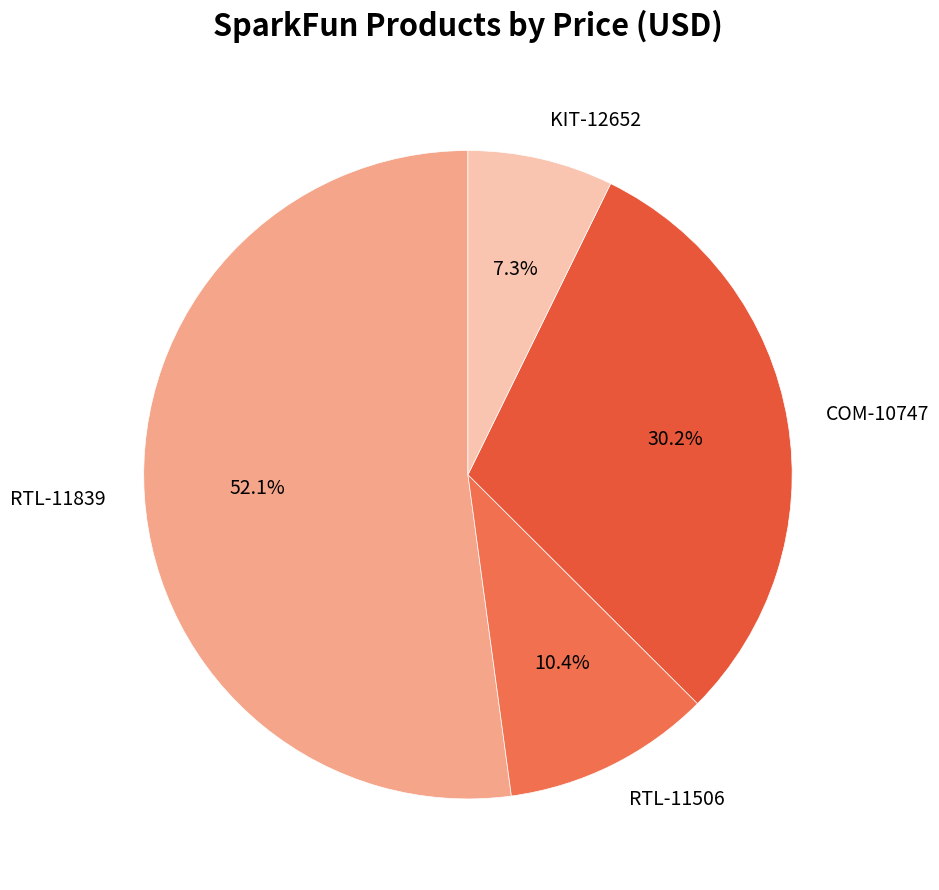

Does any single category account for the majority?

Yes